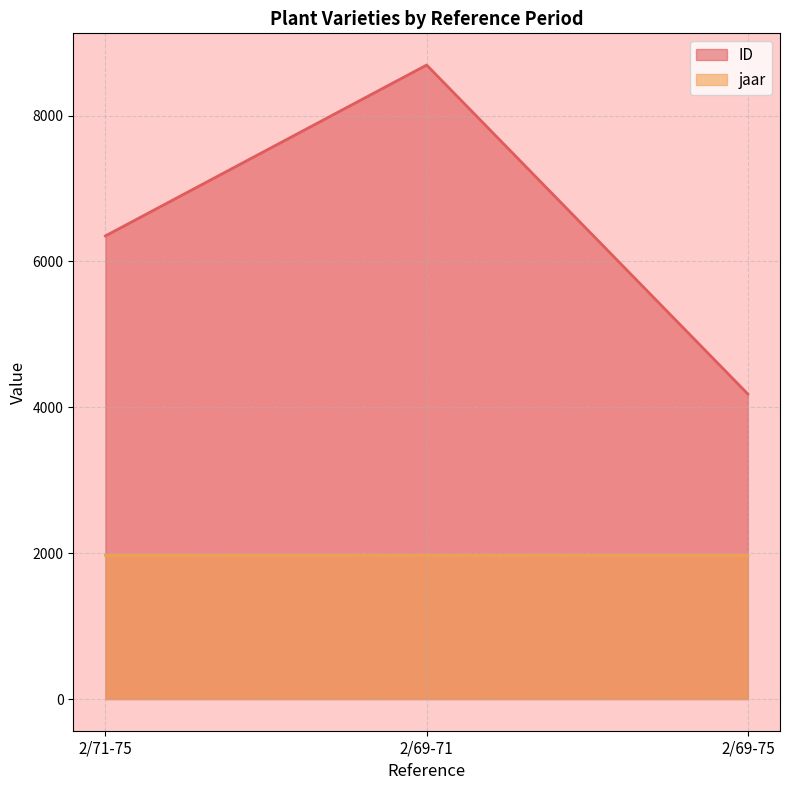

What is the label of the 1st point from the right?

2/69-75